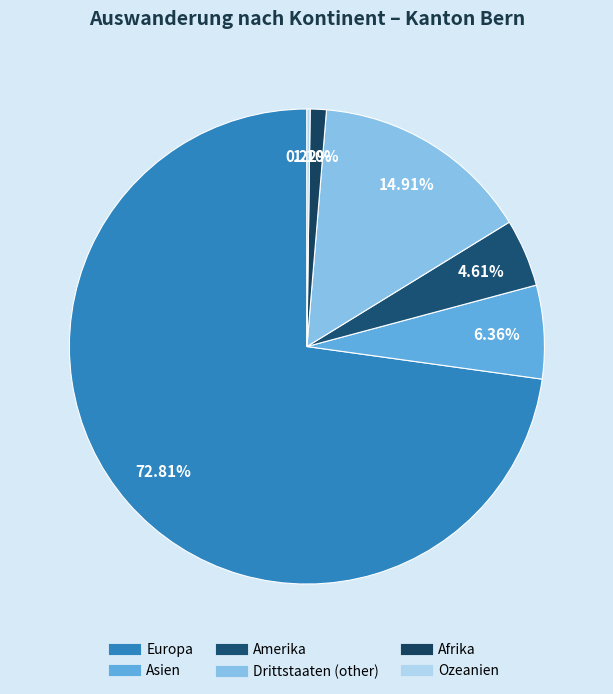

What is the smallest slice in the pie chart?

Ozeanien